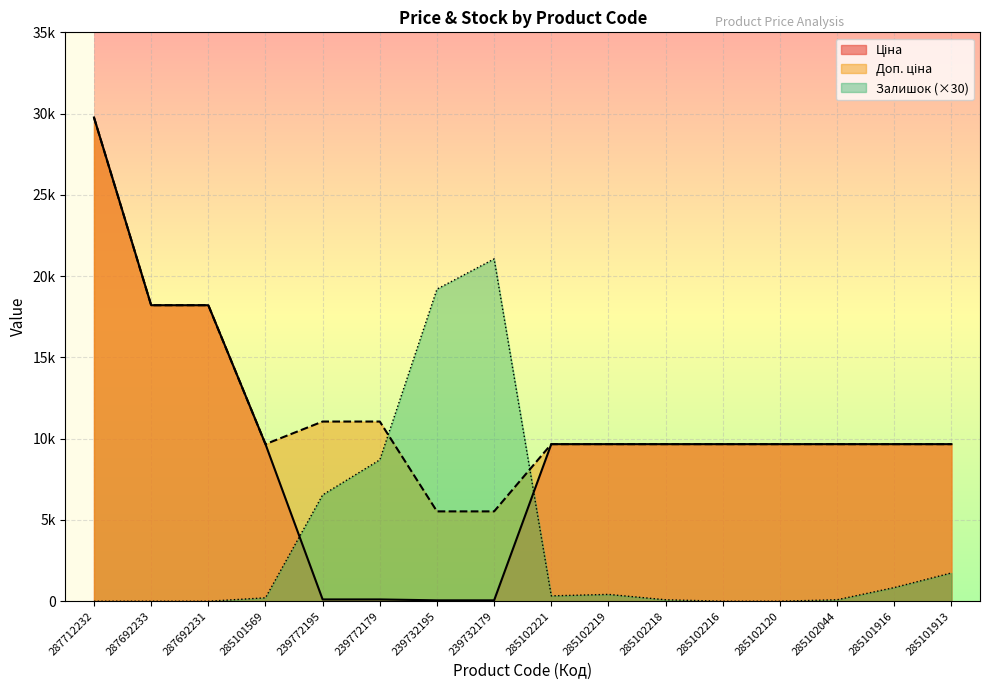

At how many categories does at least one series exceed 11419?

5